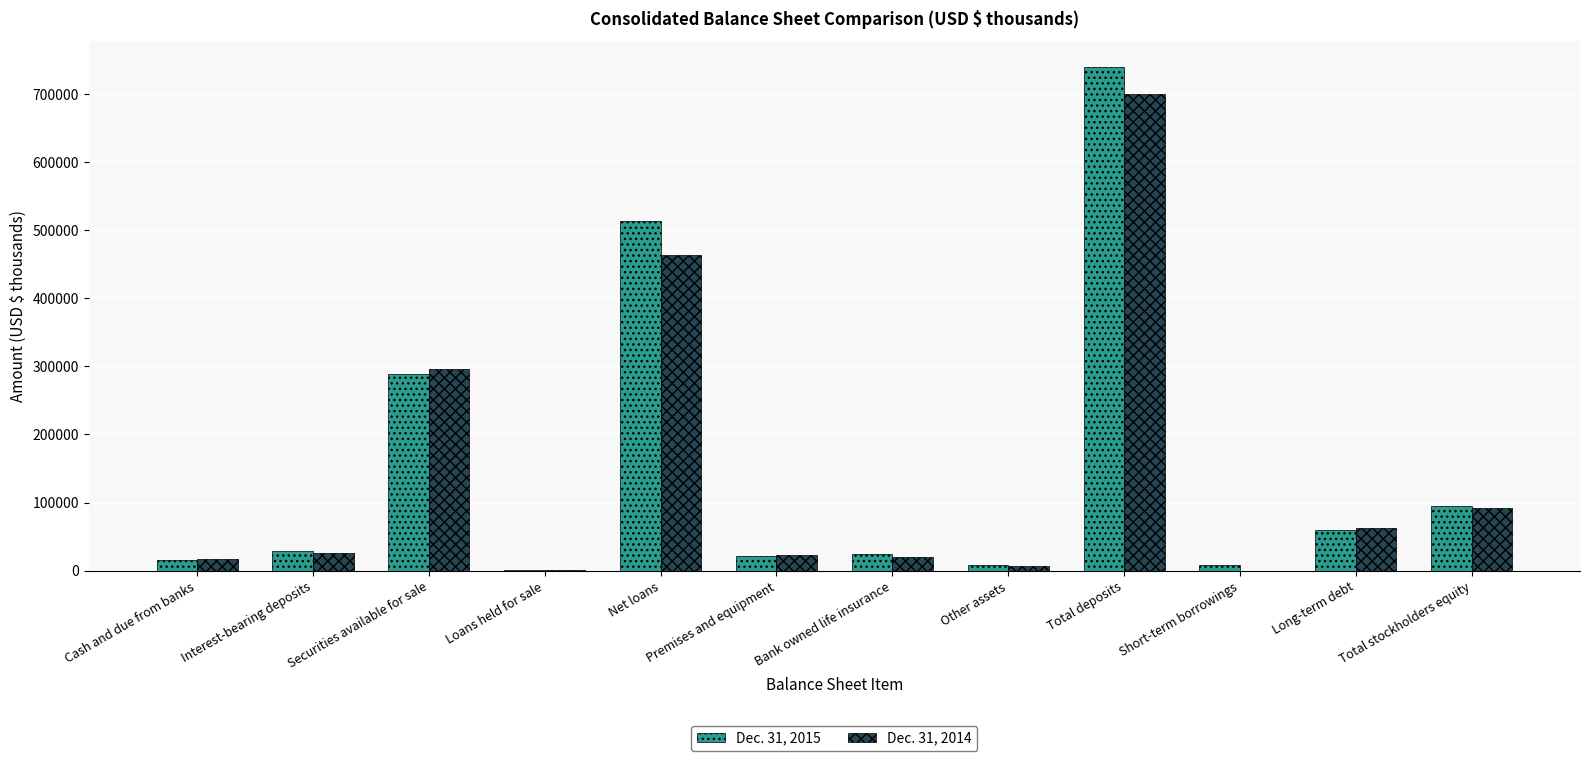

Is it true that Dec. 31, 2014 equals 165457 at Total stockholders equity?

False